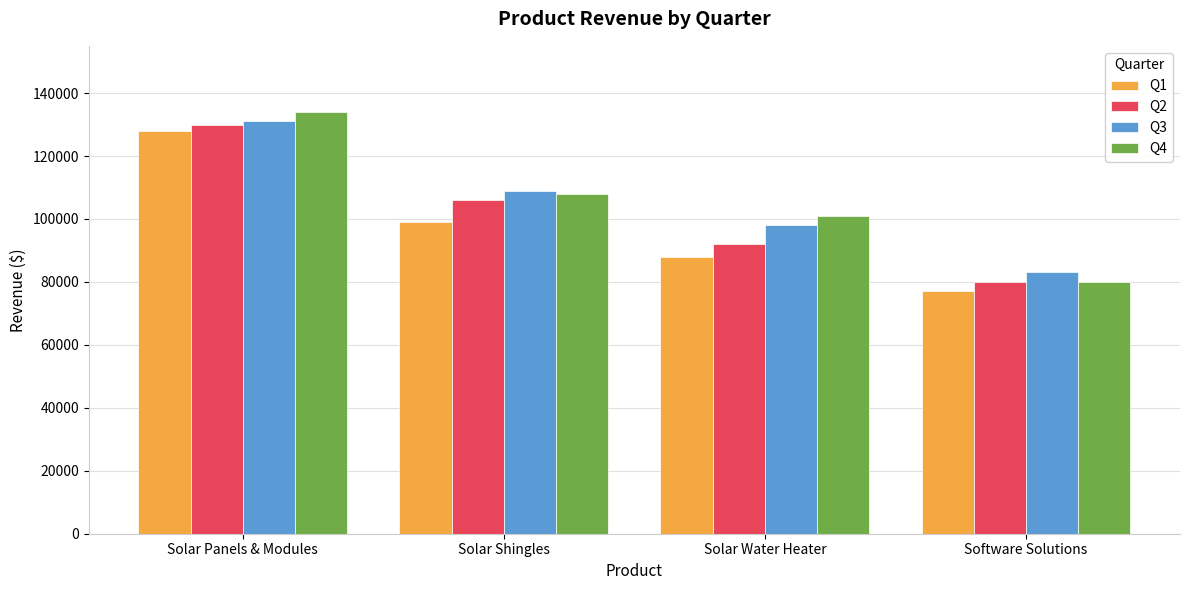

What is the difference between the second highest and minimum values in the Q2 series?

26000